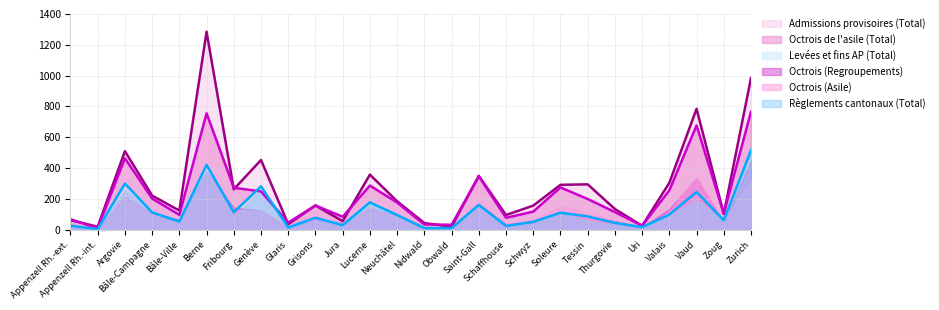

What is the spread (max minus min) of values at Lucerne?

180